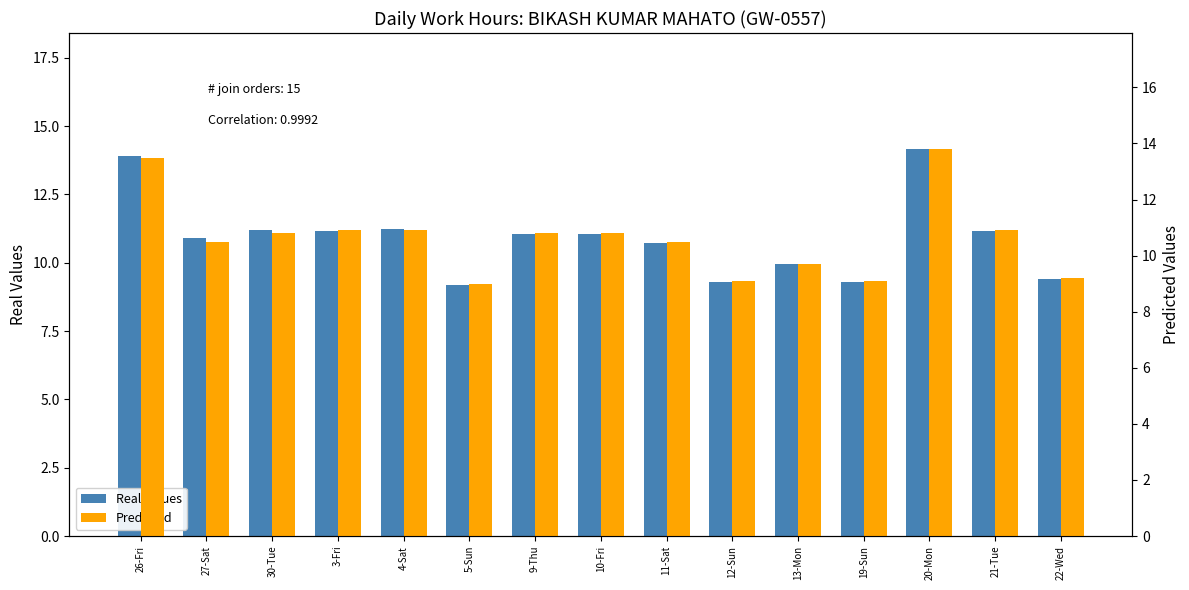

At which label does Predicted reach its peak?

20-Mon